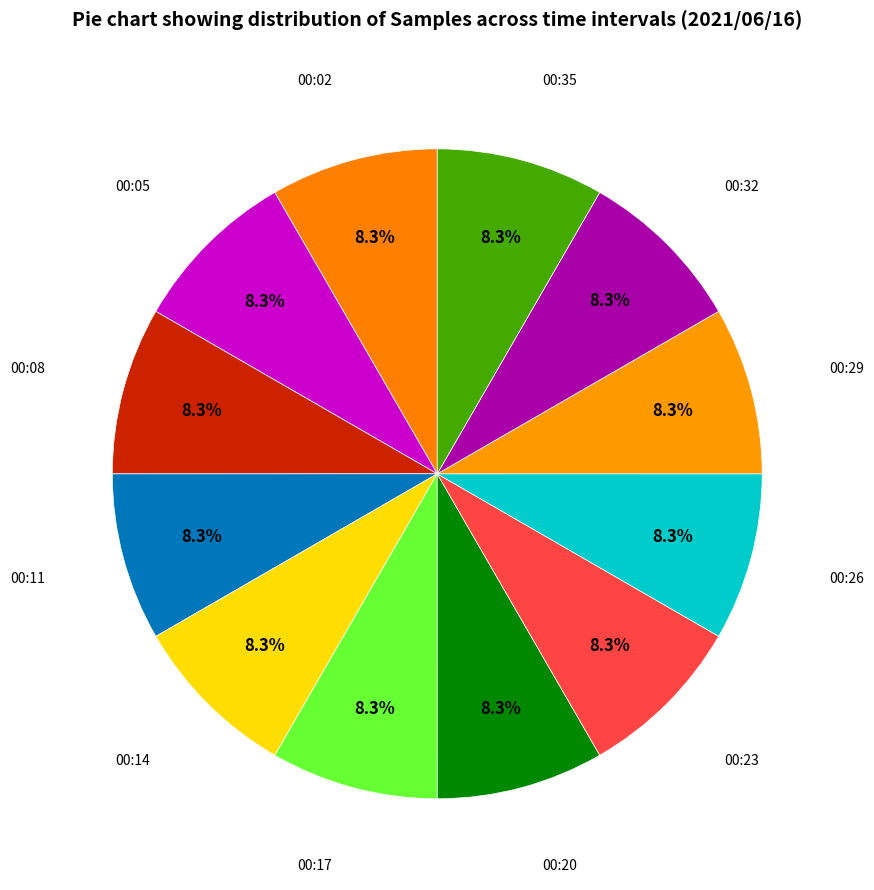

What is the total percentage of 00:20 and 00:26?

16.7%